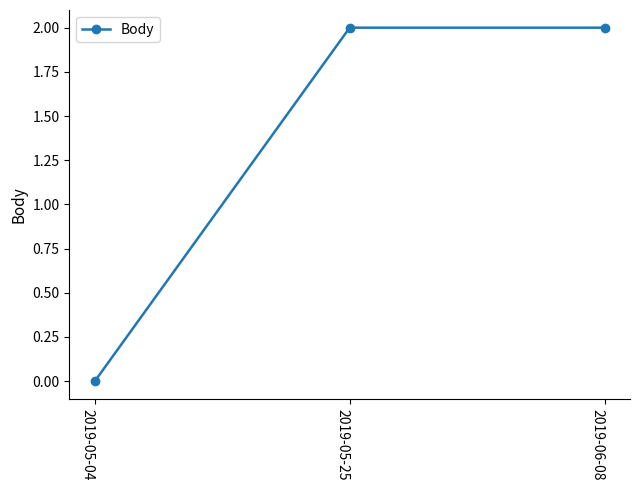

What is the change in value from 2019-05-04 to 2019-06-08?

+2